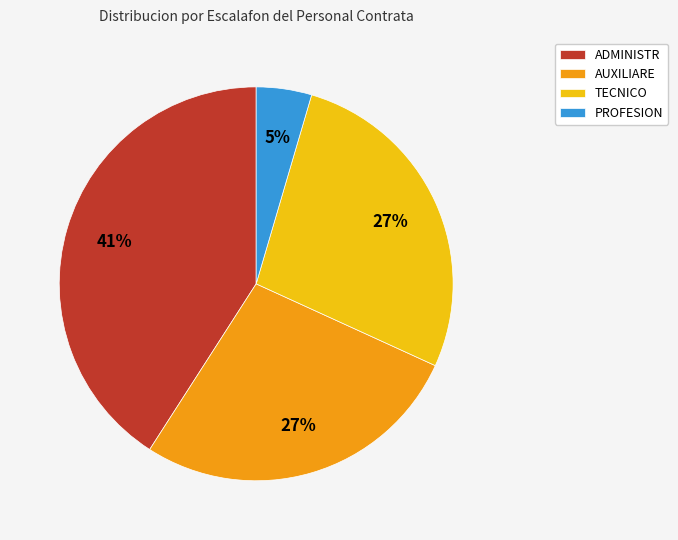

Which category has the biggest portion of the pie?

ADMINISTR